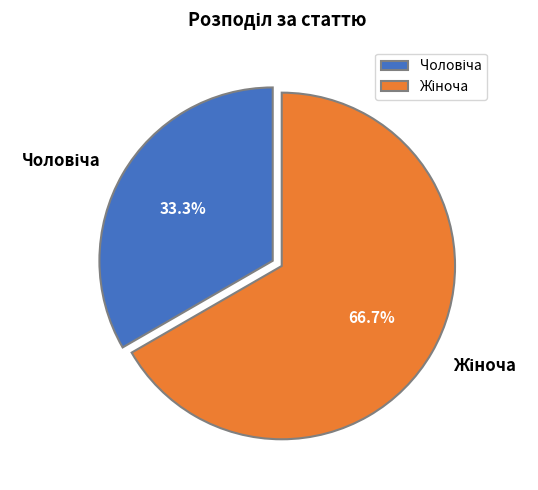

To the nearest percent, what is the average slice percentage?

50%